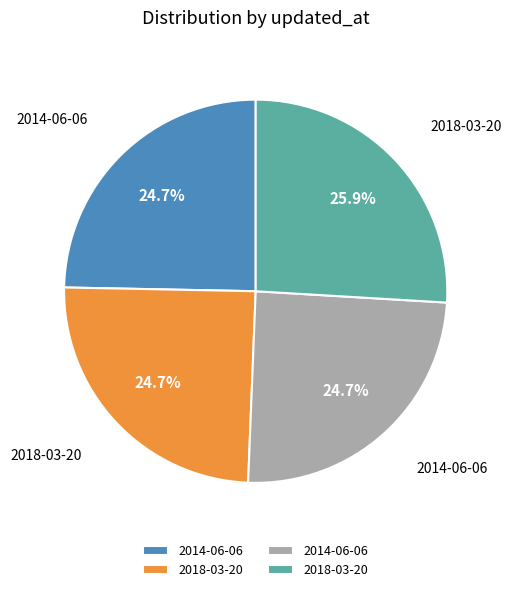

Is there any slice that represents more than half of the pie?

No